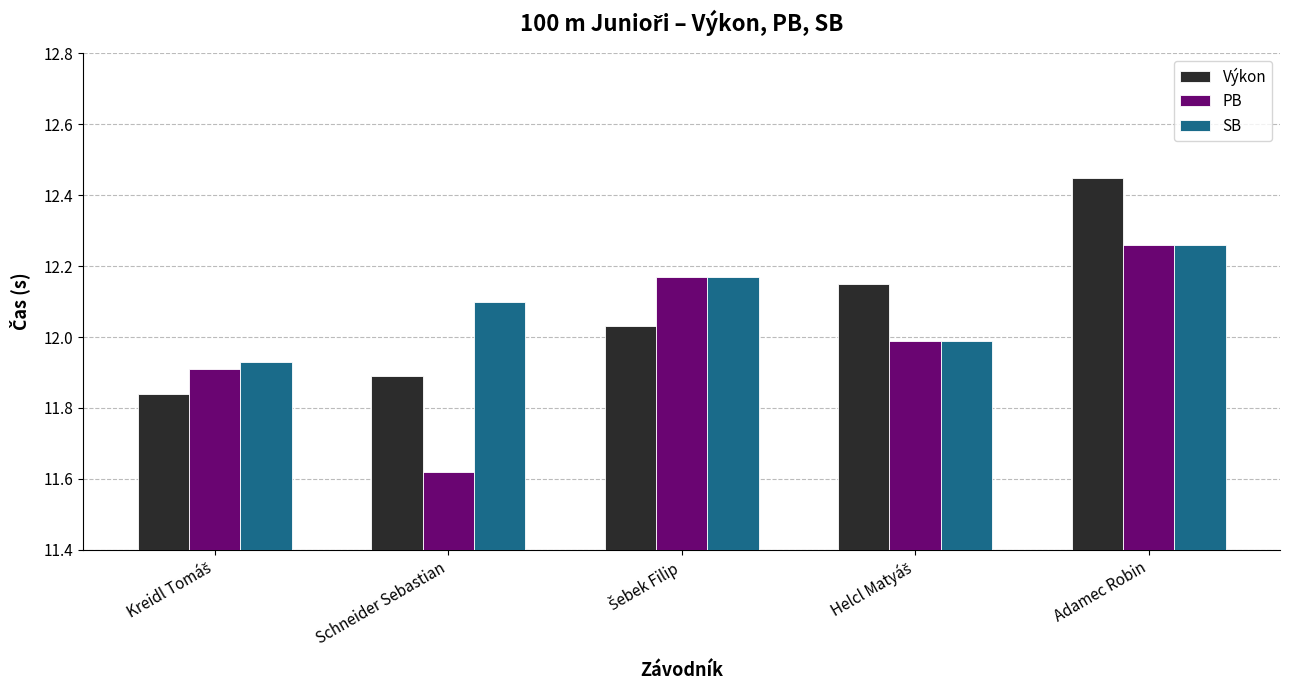

What is the difference between the maximum and minimum values in the Výkon series?

0.6